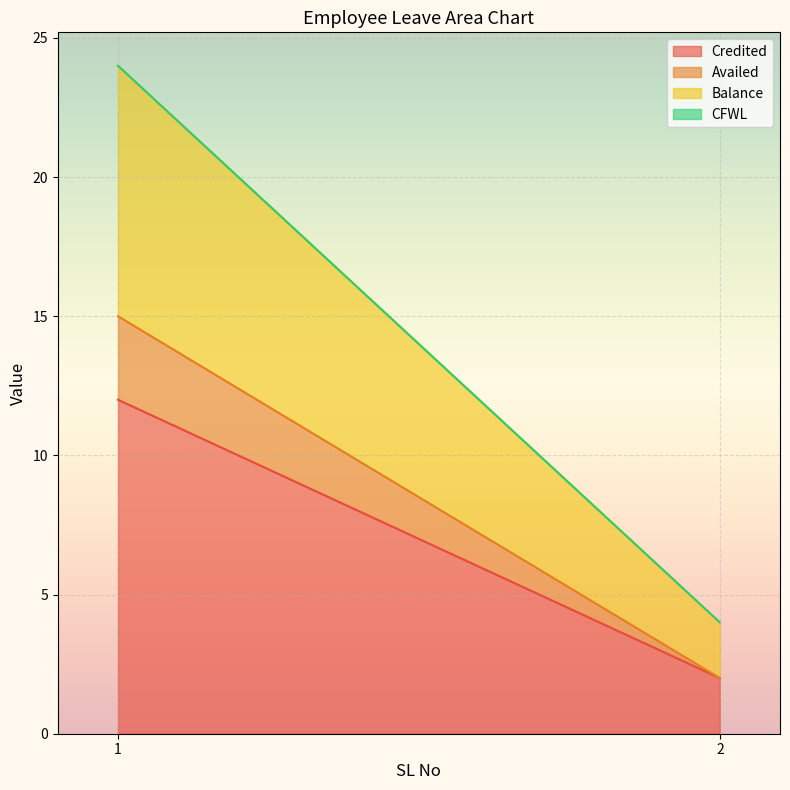

How many distinct data groups are displayed?

4